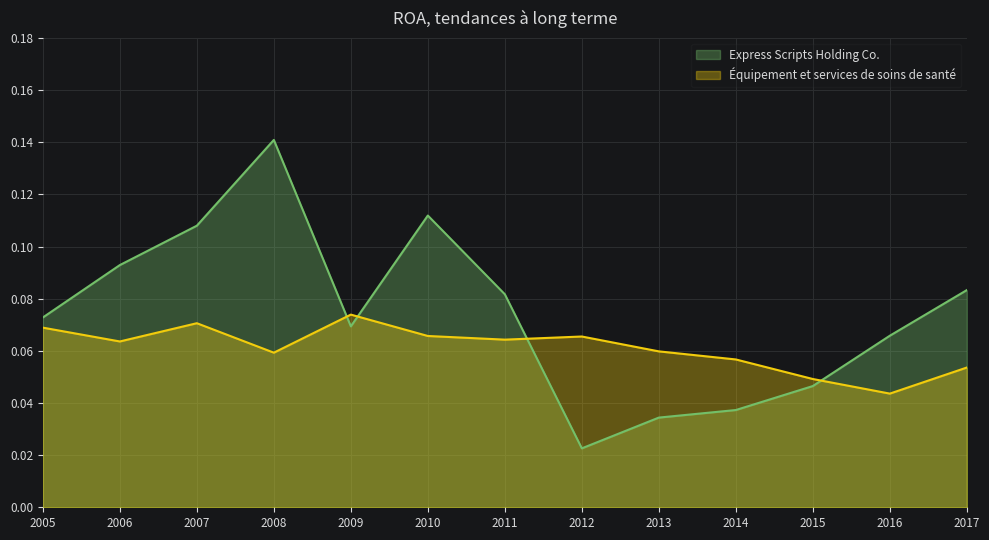

What is the maximum value shown in the chart?

0.1